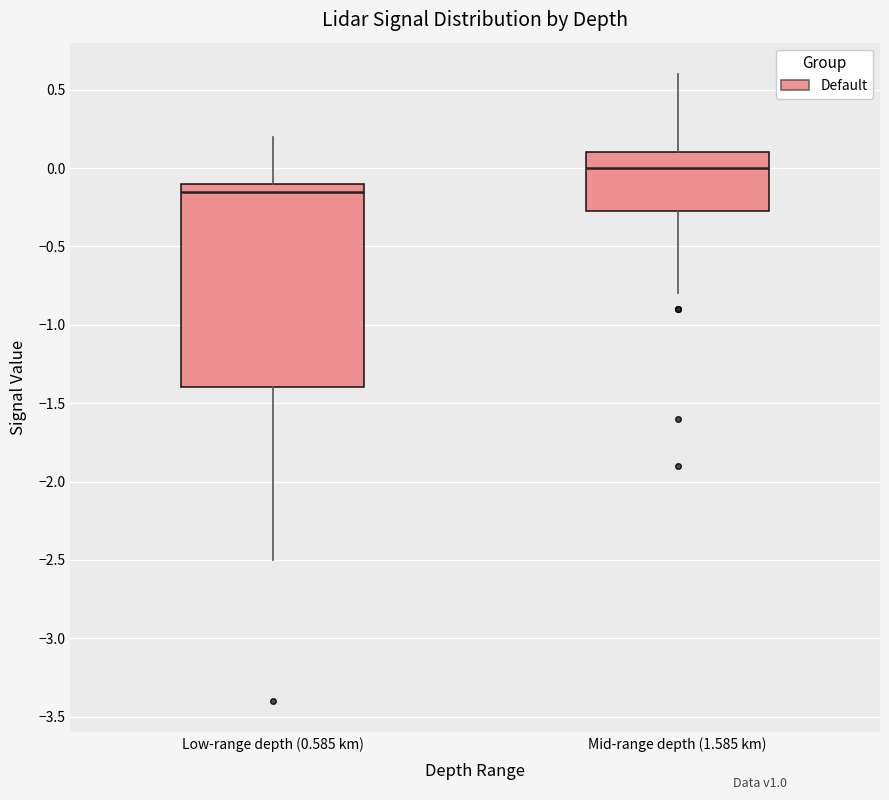

Where is the lower edge of the box for Mid-range depth (1.585 km) on the y-axis? The values are not printed on the chart, so give them approximately, as read against the axis.

-0.25